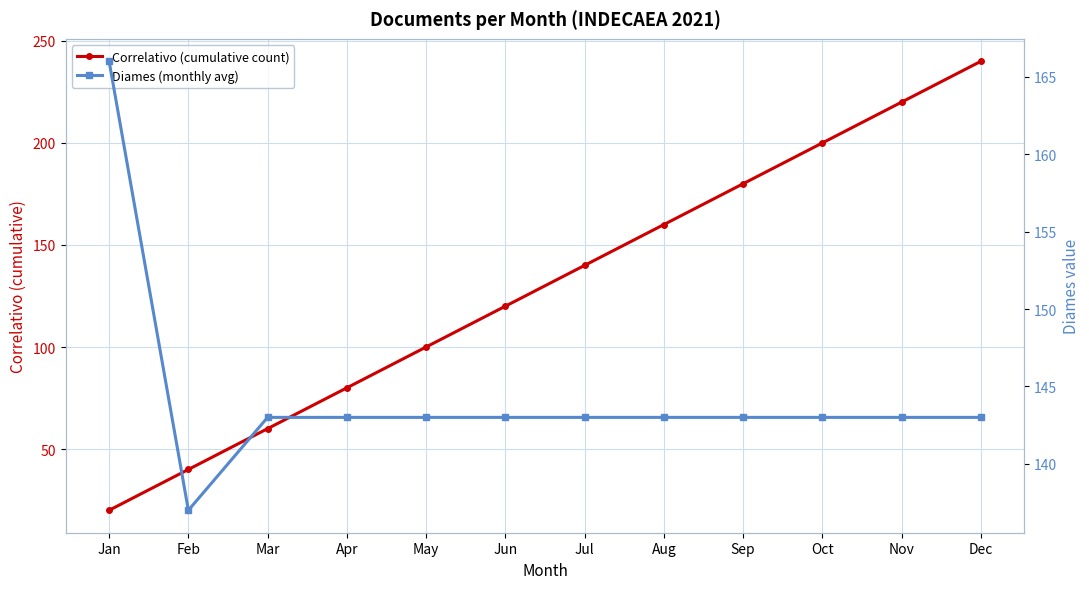

Where do Correlativo (cumulative count) and Diames (monthly avg) first cross each other?

Jul and Aug